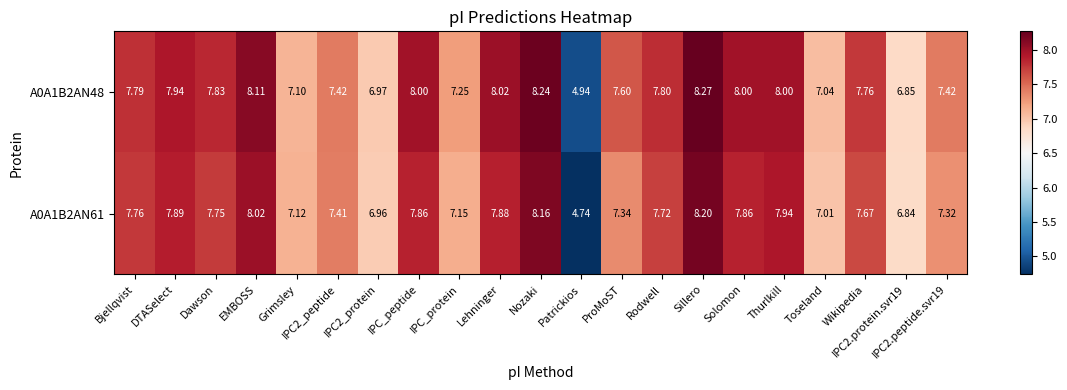

Where does the A0A1B2AN61 series first go above 7?

Bjellqvist